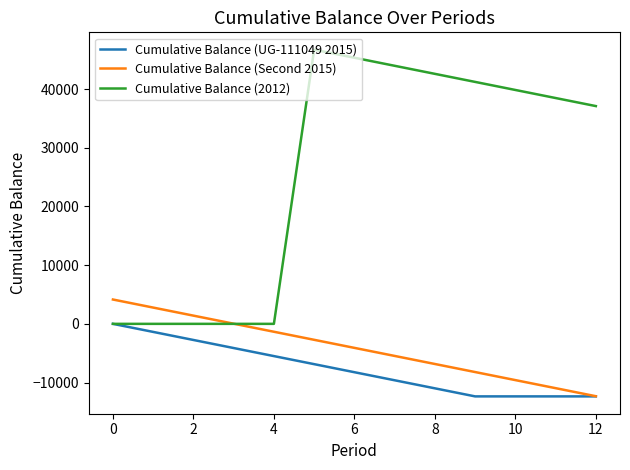

Count the number of data series in this chart.

3